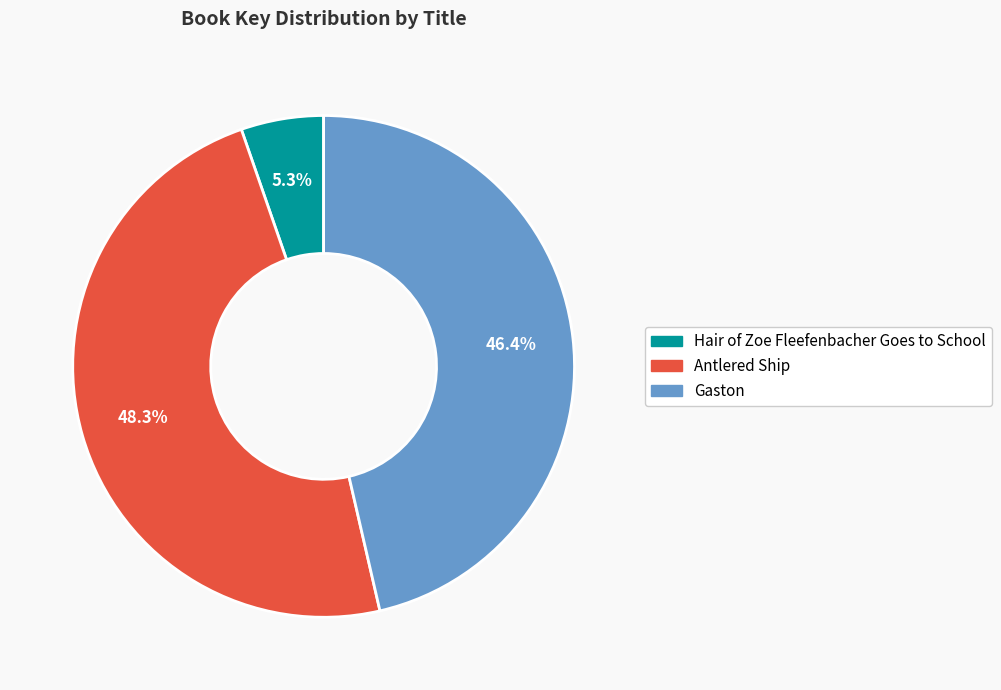

Does any single category account for the majority?

No